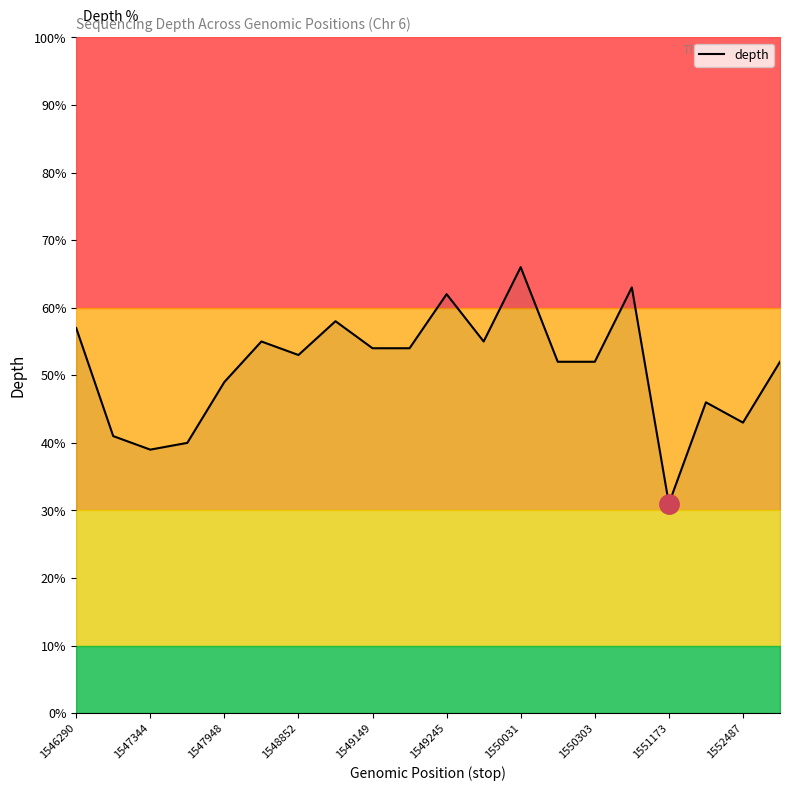

Where does the data first go above 53?

1546290